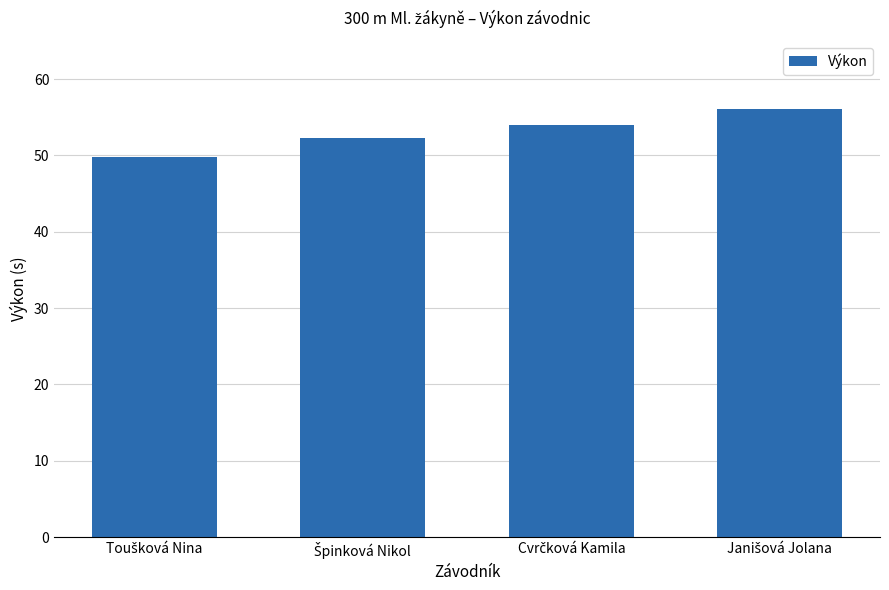

What is the value of the 2nd bar from the left?

52.2